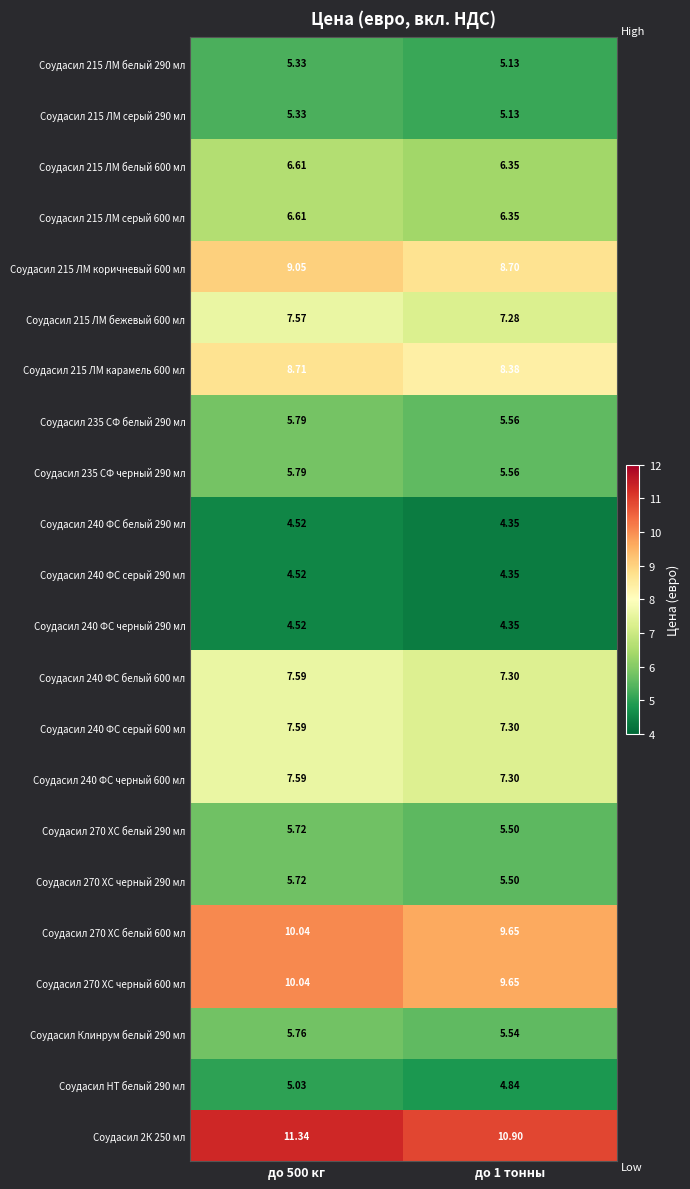

Which category has the lowest value across all series?

до 1 тонны